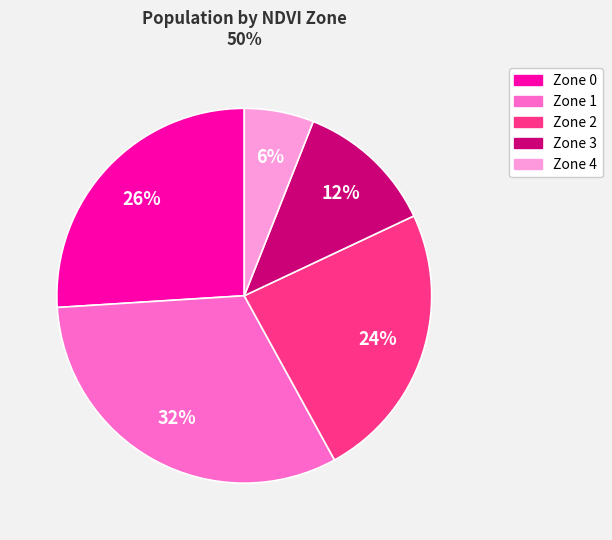

What is the ratio of the value at Zone 3 to the value at Zone 0?

0.5